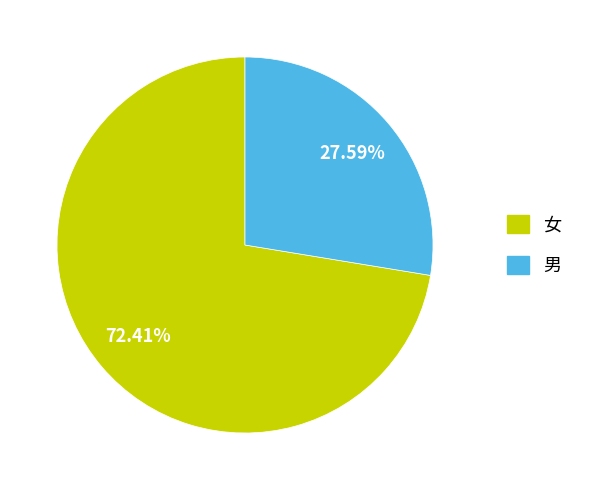

Is there a majority slice in this chart?

Yes